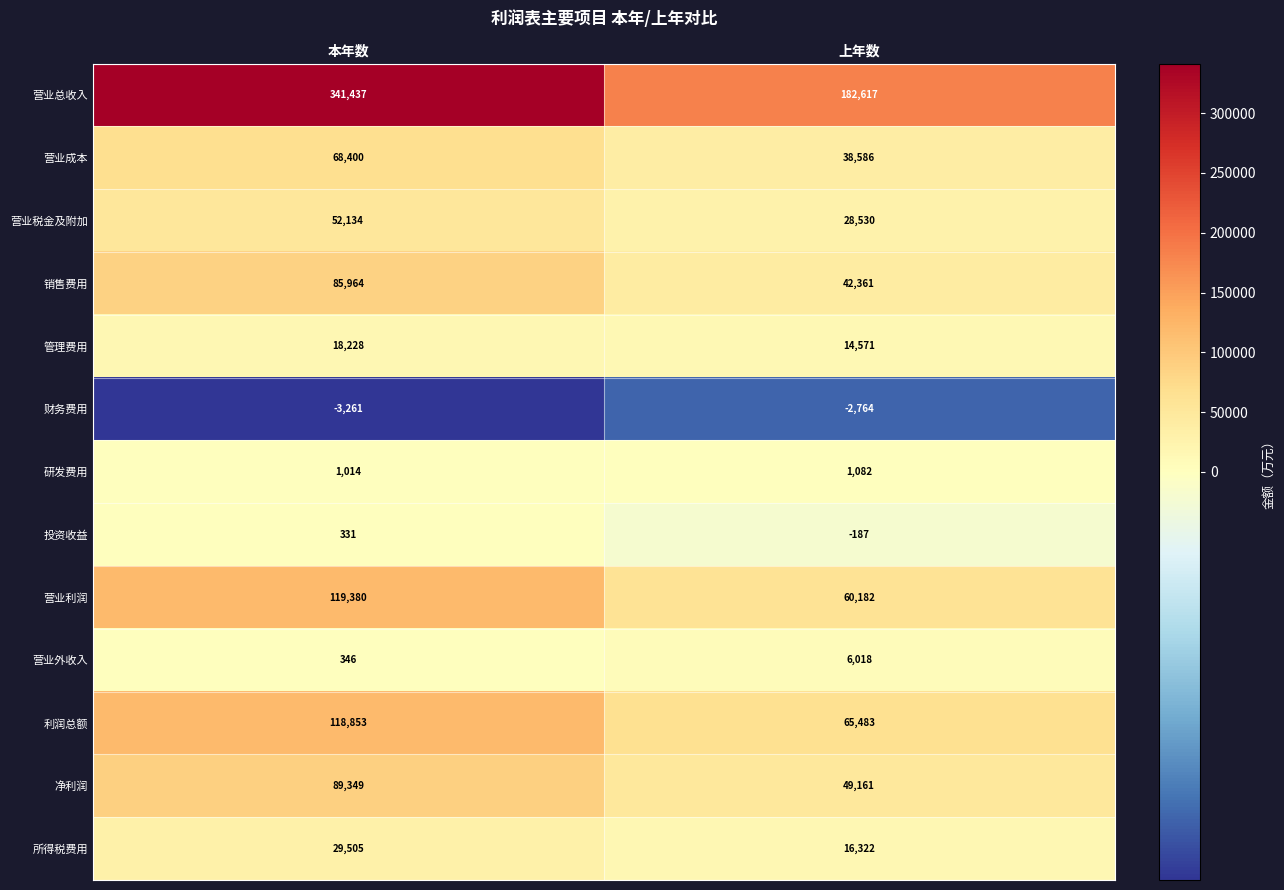

Reading left to right, what are all the values shown in this chart?

营业总收入: 341437	182617
营业成本: 68400	38586
营业税金及附加: 52134	28530
销售费用: 85964	42361
管理费用: 18228	14571
财务费用: -3261	-2764
研发费用: 1014	1082
投资收益: 331	-187
营业利润: 119380	60182
营业外收入: 346	6018
利润总额: 118853	65483
净利润: 89349	49161
所得税费用: 29505	16322